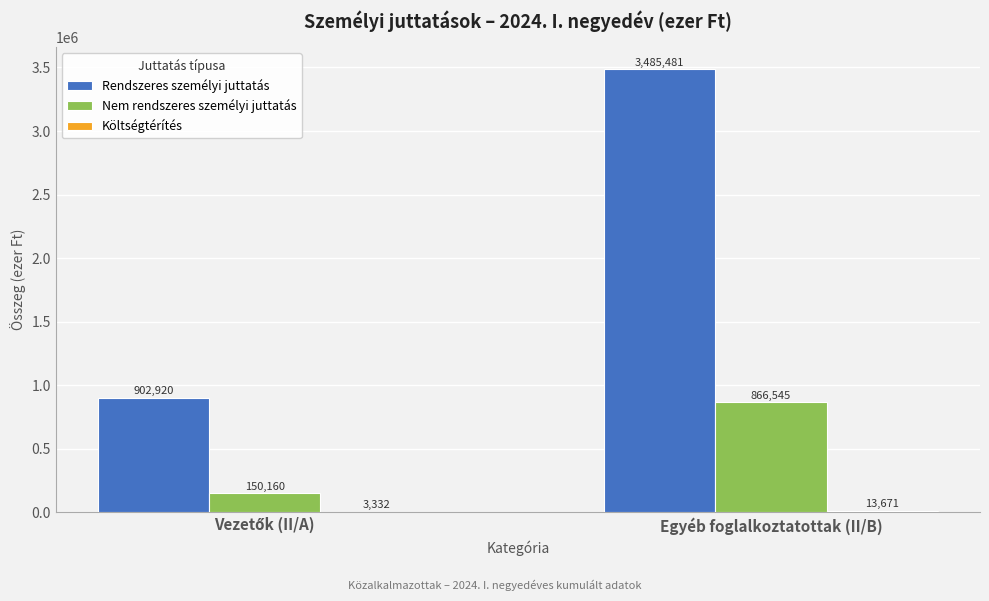

Does the chart contain stacked bars?

No